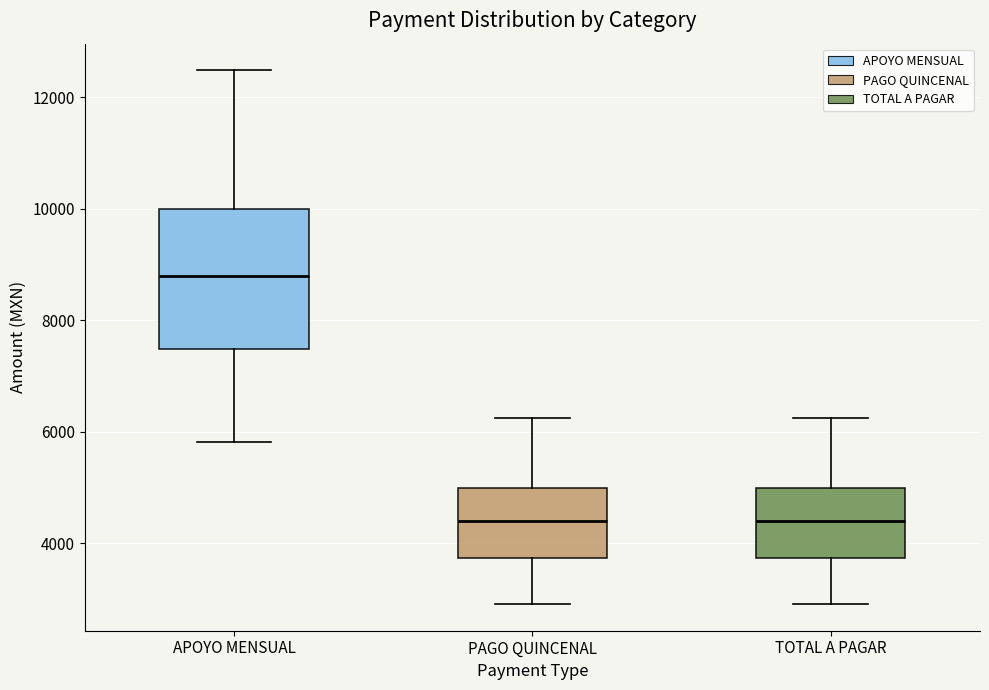

Which box is the tallest, from its lower edge to its upper edge?

APOYO MENSUAL